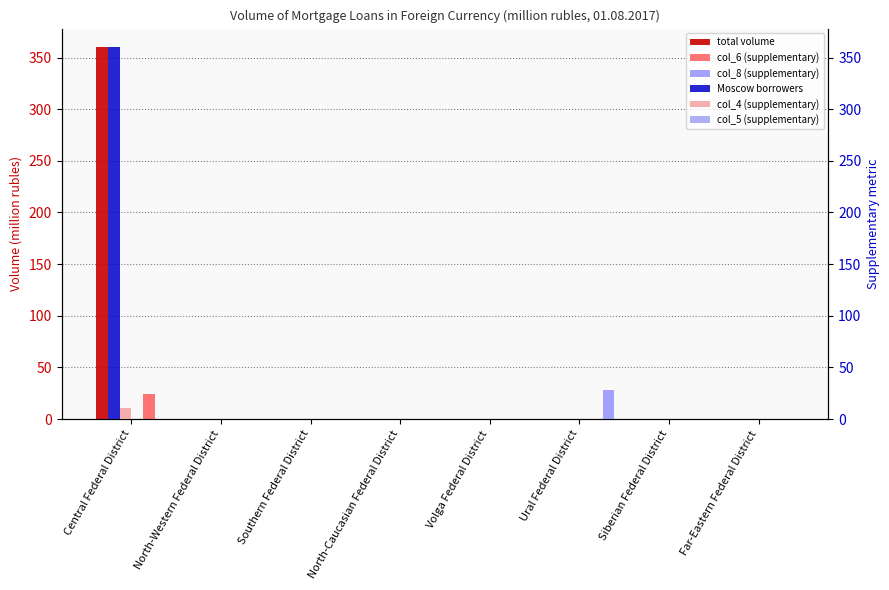

At which label does col_6 (supplementary) reach its minimum?

North-Western Federal District